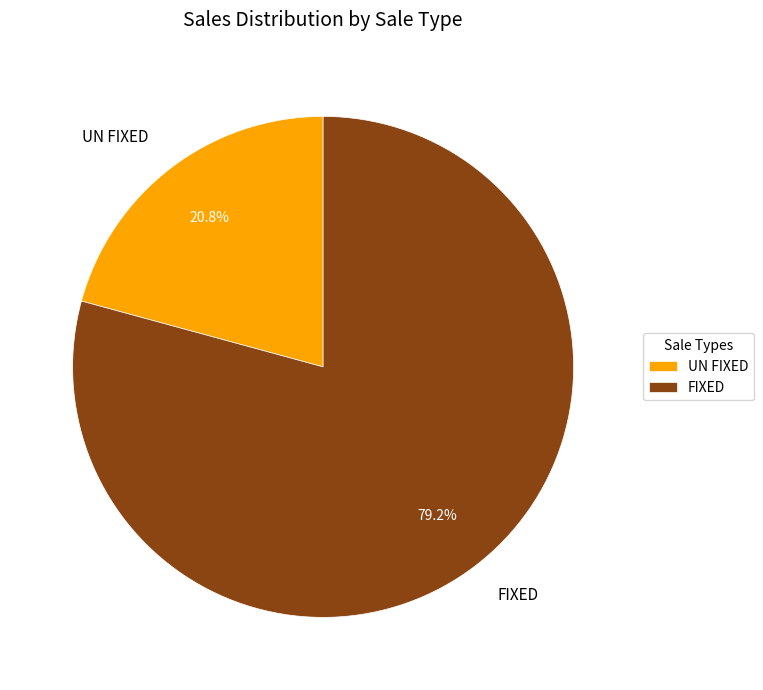

Count the number of slices in the pie.

2